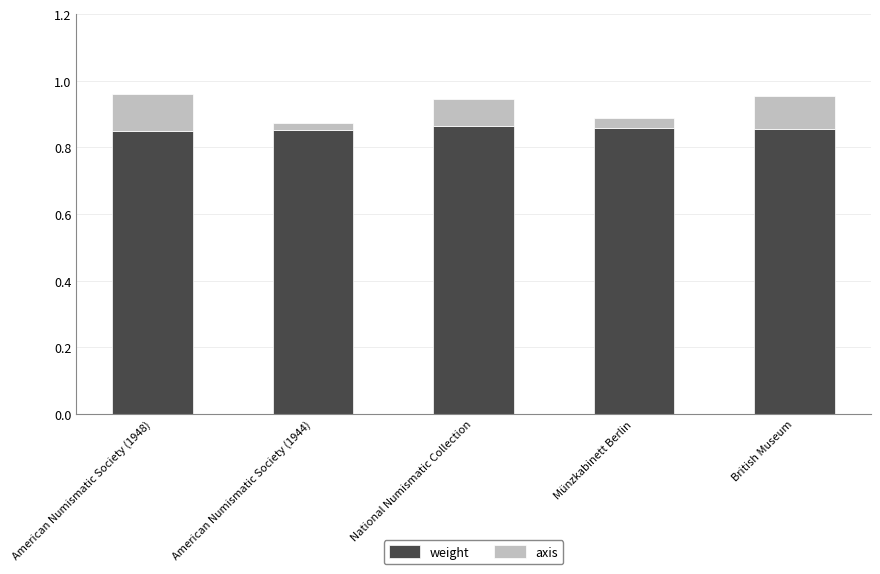

Does the chart contain any negative values?

No